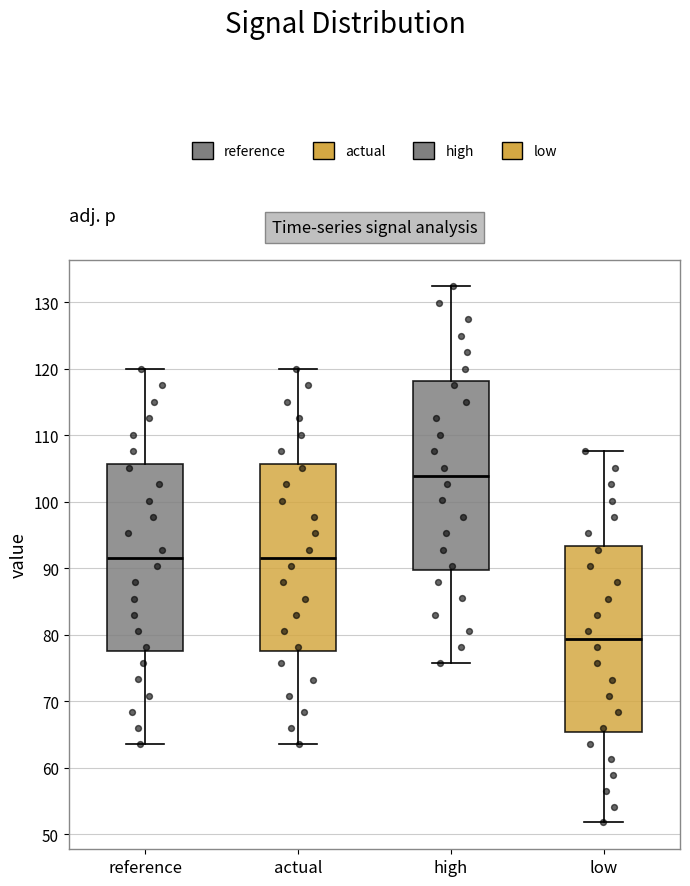

Reading left to right, read every box against the y-axis: the position of its median line, the range the box covers, and the ends of its whiskers. The values are not printed on the chart, so give them approximately, as read against the axis.

reference: median 92, box 78 to 106, whiskers 64 to 120
actual: median 92, box 77 to 106, whiskers 64 to 120
high: median 104, box 90 to 118, whiskers 76 to 132
low: median 79, box 65 to 93, whiskers 52 to 108